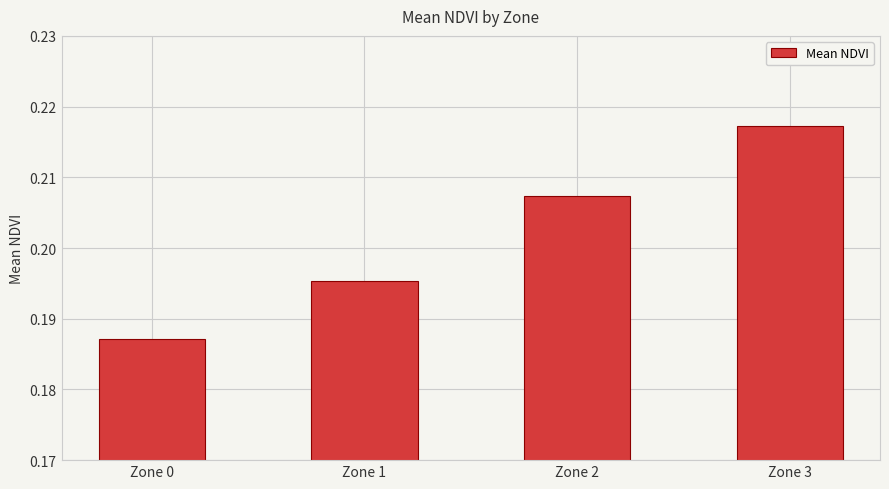

Are the bars grouped side by side (vs. stacked)?

No